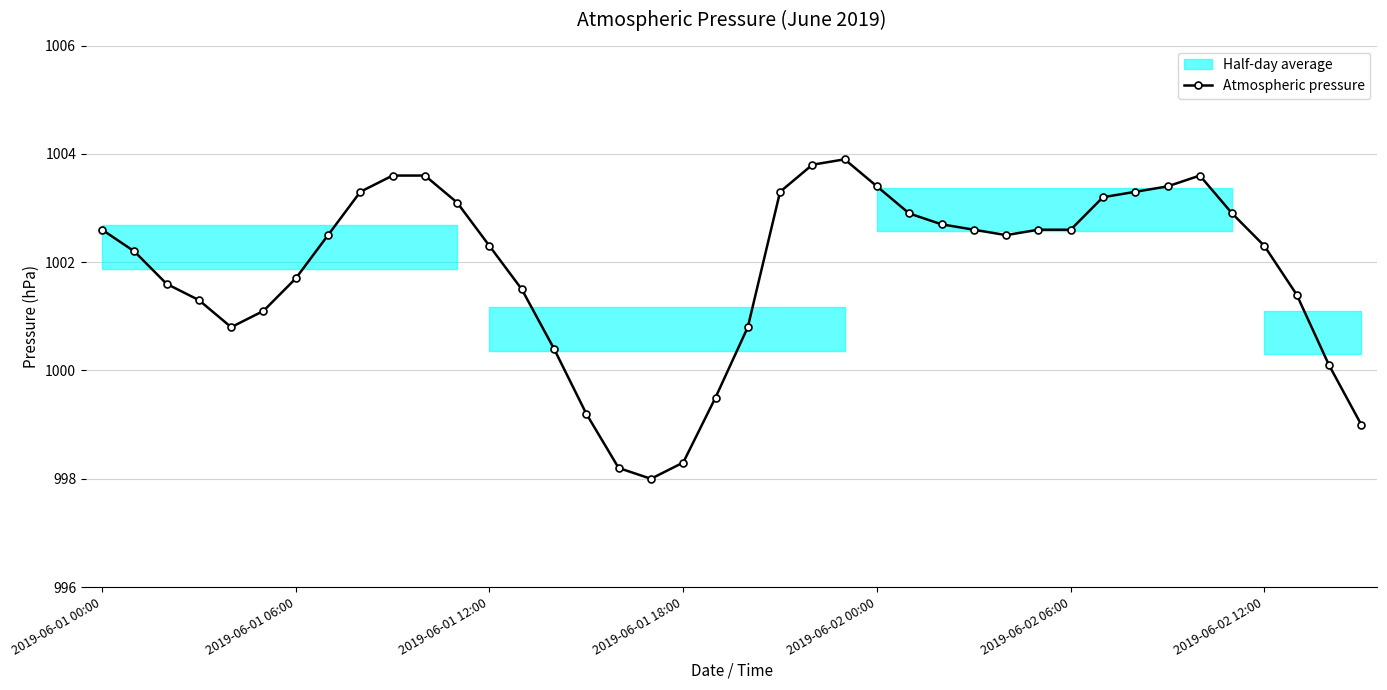

What is the approximate value at 37?

1001.4